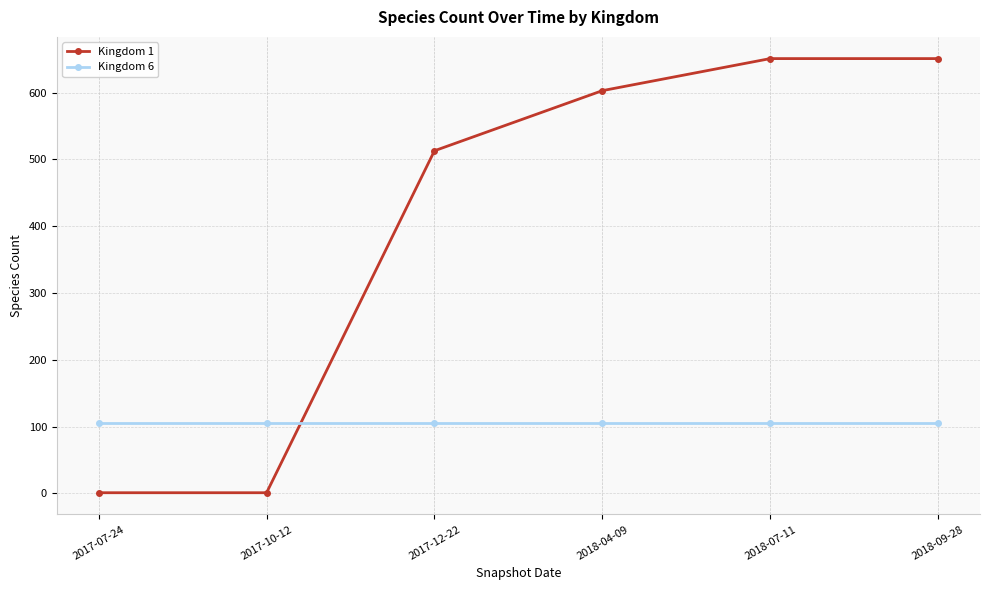

What is the label of the 6th point from the left?

2018-09-28